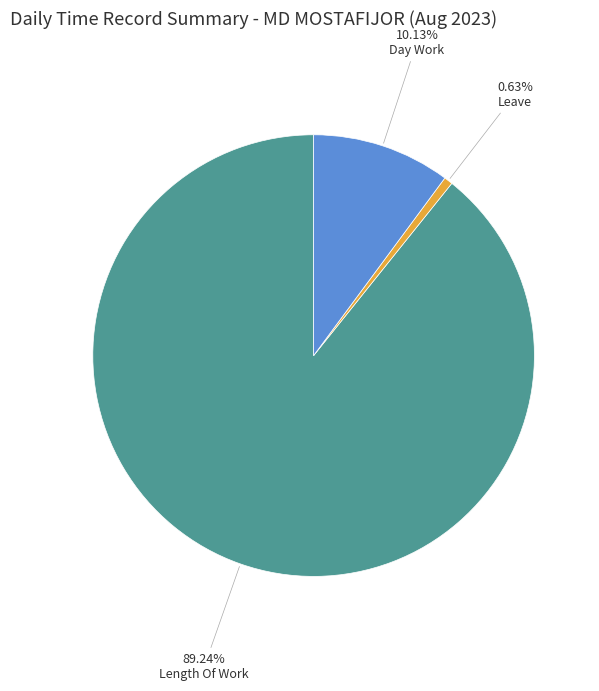

Combined, do Length Of Work and Day Work account for over 50%?

Yes